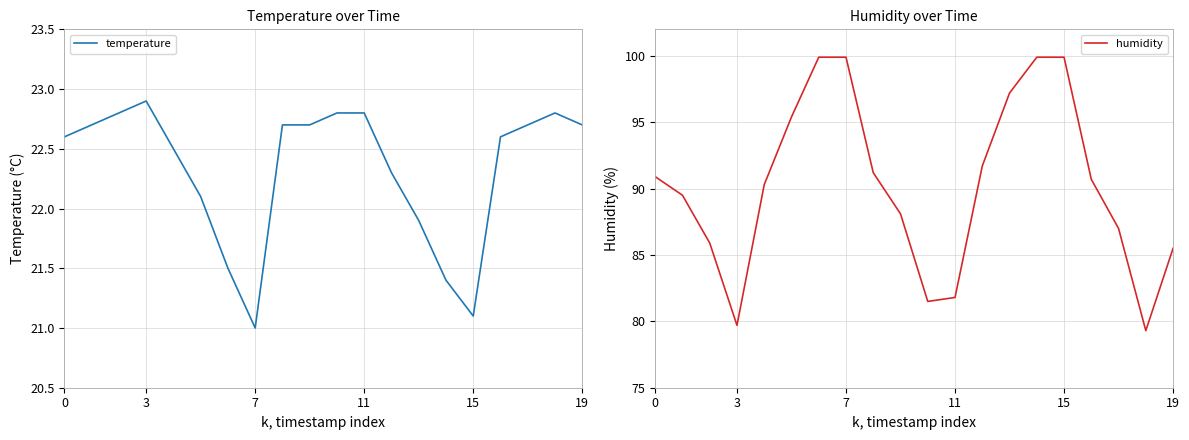

The humidity series shows 156.3 at 9. True or false?

False